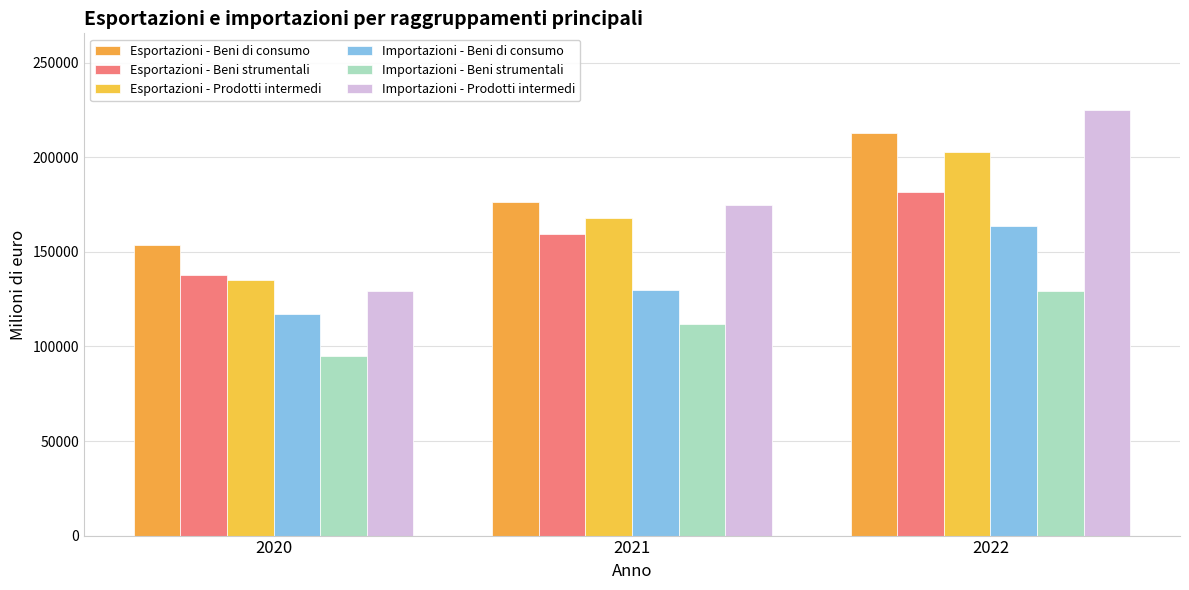

Is the value of Esportazioni - Beni di consumo at 2021 greater than the value of Esportazioni - Beni strumentali at 2020?

Yes